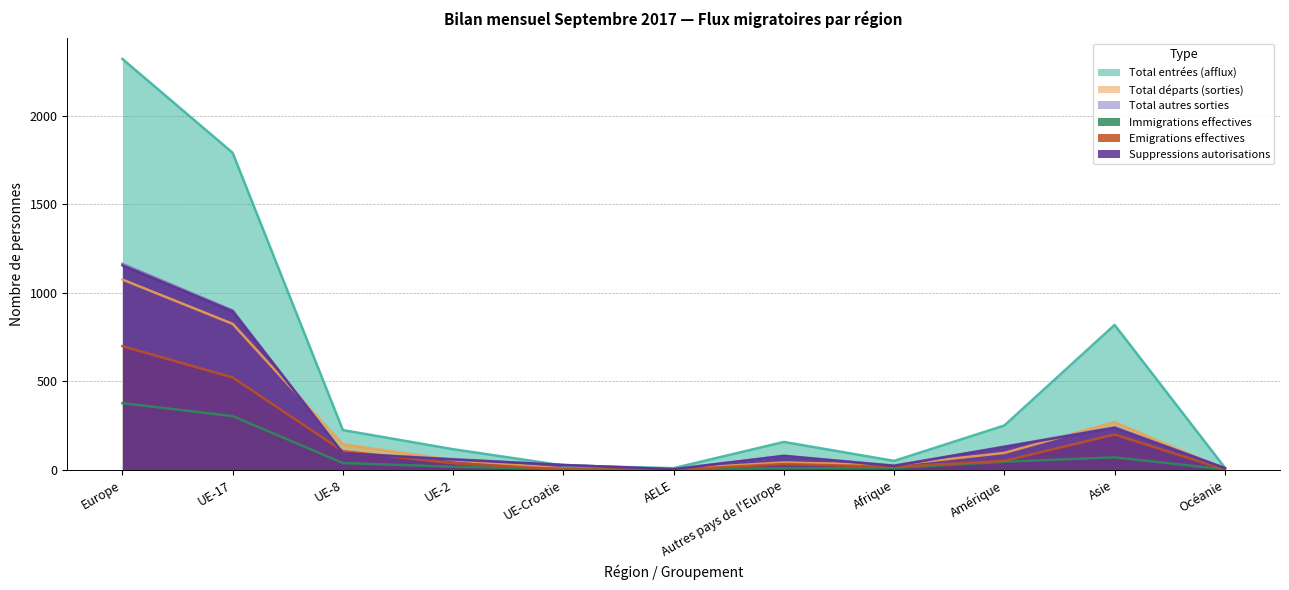

What position from the right is UE-2?

8